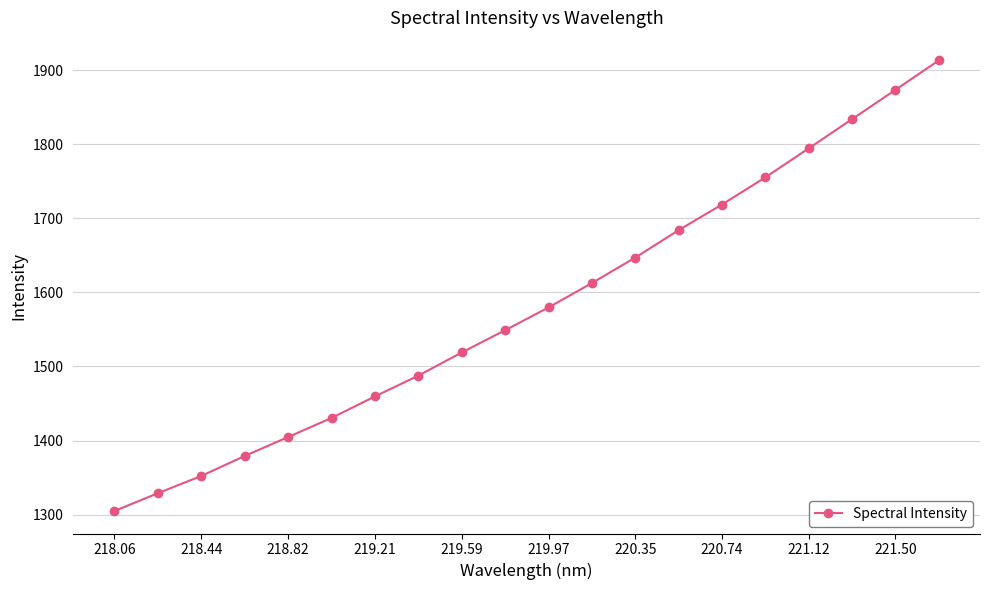

What is the smallest value displayed?

1305.0